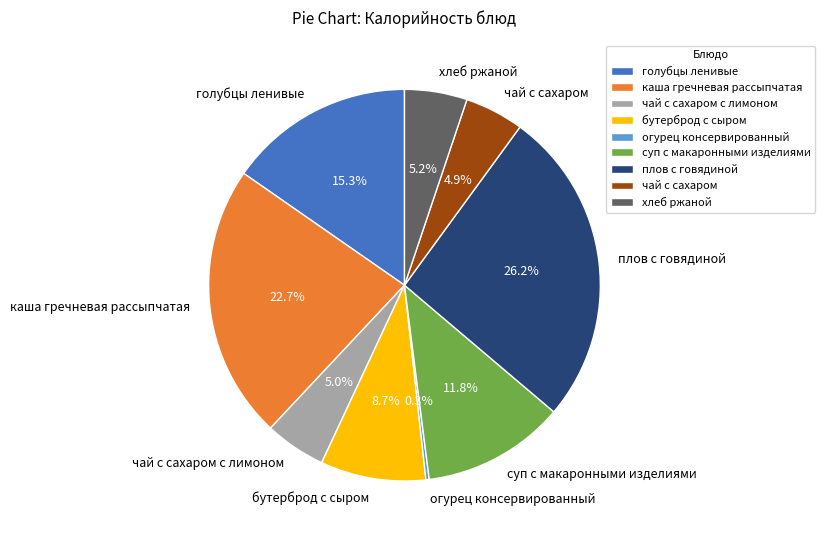

What is the largest slice in the pie chart?

плов с говядиной